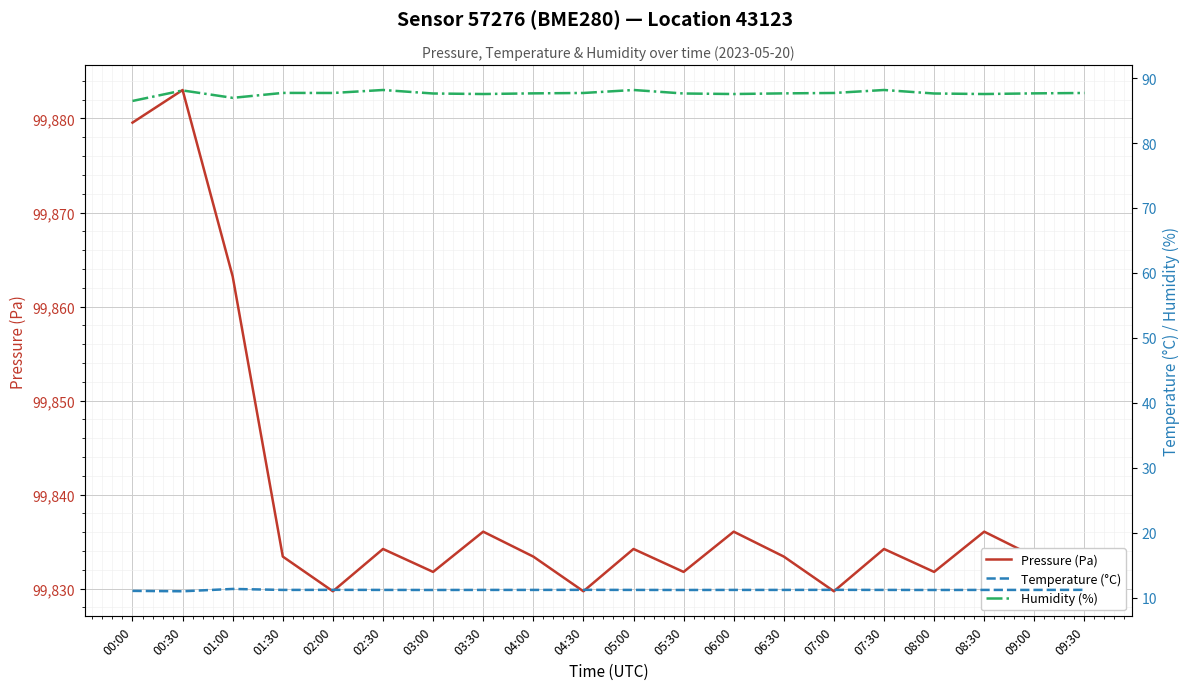

How many lines are shown in the chart?

3